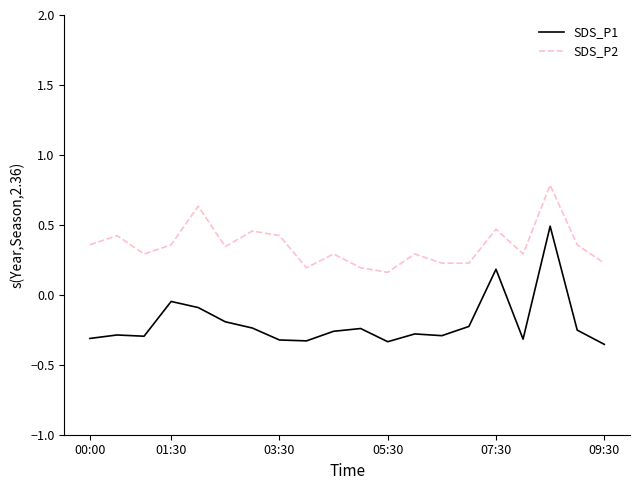

What are all the series names shown in the legend?

SDS_P1, SDS_P2